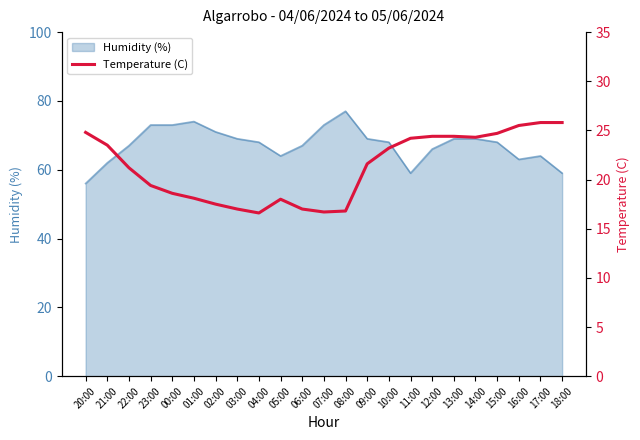

Reading left to right, transcribe all the data shown in this chart.

20:00=24.8	21:00=23.5	22:00=21.2	23:00=19.4	00:00=18.6	01:00=18.1	02:00=17.5	03:00=17.0	04:00=16.6	05:00=18.0	06:00=17.0	07:00=16.7	08:00=16.8	09:00=21.6	10:00=23.2	11:00=24.2	12:00=24.4	13:00=24.4	14:00=24.3	15:00=24.7	16:00=25.5	17:00=25.8	18:00=25.8